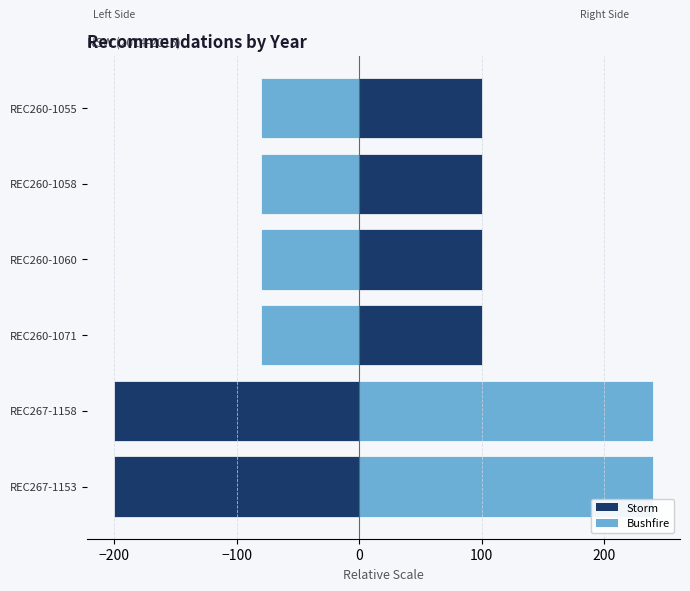

True or false: the data shows 596 at REC260-1058.

False